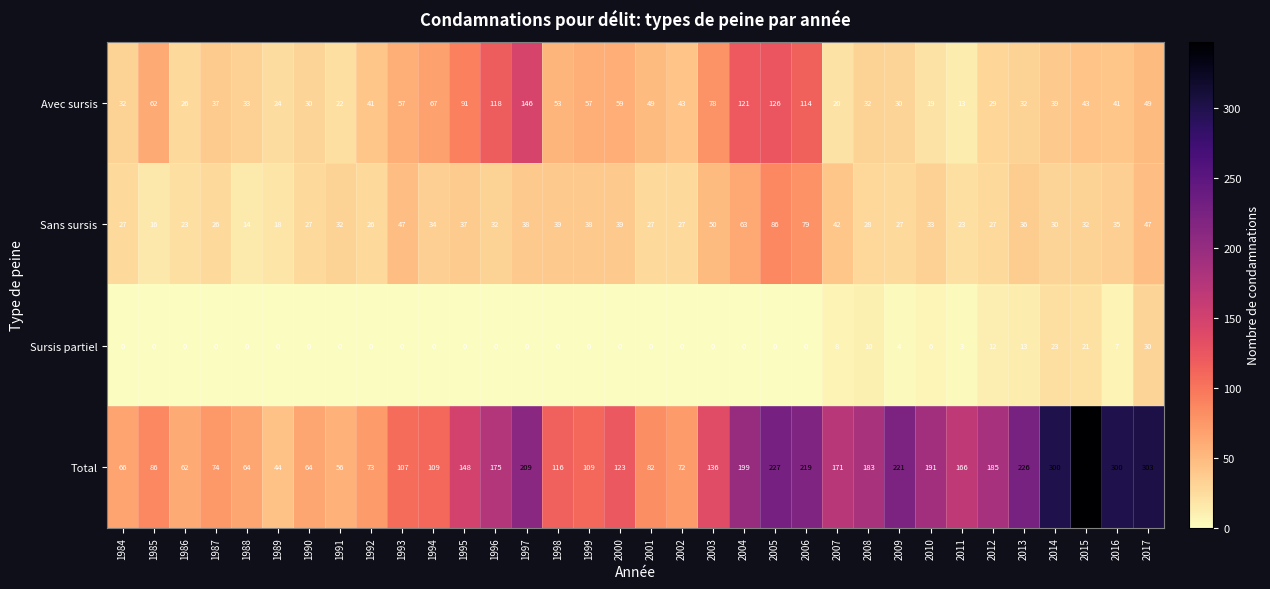

Which series has the largest total across all categories?

Total